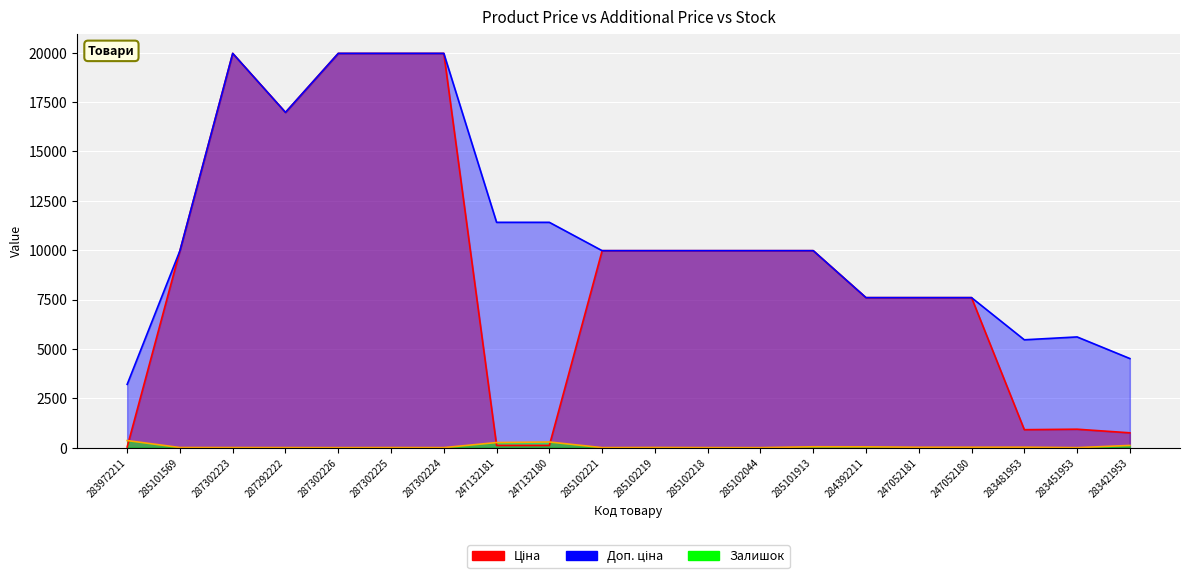

Count the number of categories in the chart.

20